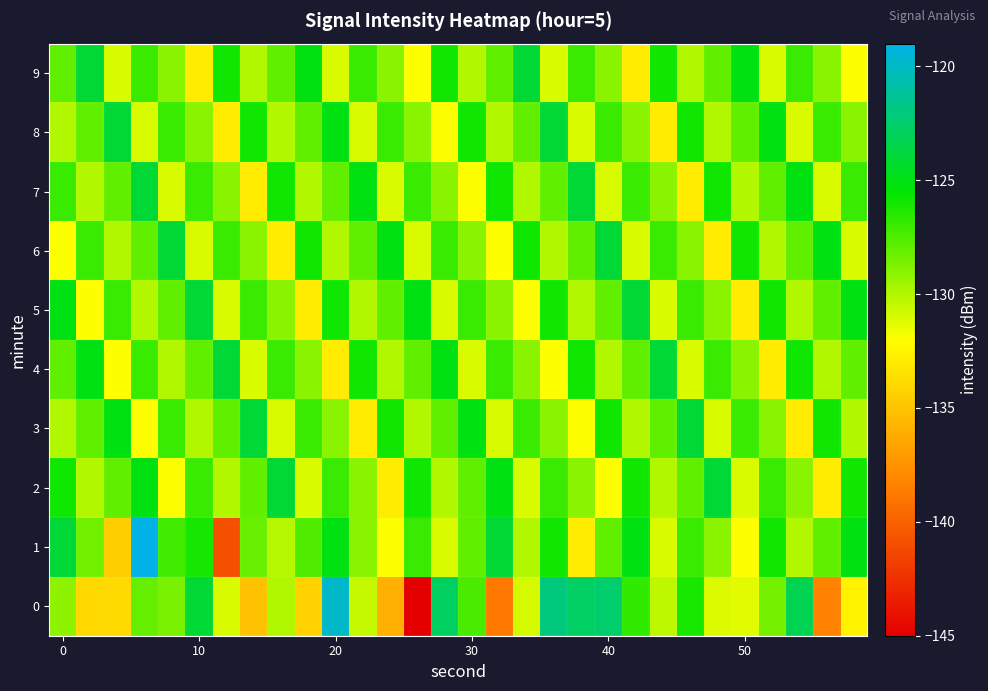

Reading left to right, list all the values displayed in this chart.

0: -129.1	-134.0	-133.9	-128.1	-128.6	-124.0	-131.0	-135.1	-130.0	-134.3	-119.9	-130.5	-136.0	-145.1	-122.8	-127.4	-138.8	-130.9	-122.0	-122.7	-122.6	-126.8	-130.3	-126.1	-131.1	-131.2	-128.5	-123.2	-138.3	-132.6
1: -124.0	-128.3	-134.5	-118.7	-127.2	-126.1	-140.9	-128.2	-130.1	-127.6	-125.0	-129.0	-132.0	-127.0	-131.0	-128.0	-124.0	-130.0	-126.0	-133.0	-128.0	-125.0	-131.0	-127.0	-129.0	-132.0	-126.0	-130.0	-128.0	-125.0
2: -126.0	-130.0	-128.0	-125.0	-132.0	-127.0	-130.0	-128.0	-124.0	-131.0	-127.0	-129.0	-133.0	-126.0	-130.0	-128.0	-125.0	-131.0	-127.0	-129.0	-132.0	-126.0	-130.0	-128.0	-124.0	-131.0	-127.0	-129.0	-133.0	-126.0
3: -130.0	-128.0	-125.0	-132.0	-127.0	-130.0	-128.0	-124.0	-131.0	-127.0	-129.0	-133.0	-126.0	-130.0	-128.0	-125.0	-131.0	-127.0	-129.0	-132.0	-126.0	-130.0	-128.0	-124.0	-131.0	-127.0	-129.0	-133.0	-126.0	-130.0
4: -128.0	-125.0	-132.0	-127.0	-130.0	-128.0	-124.0	-131.0	-127.0	-129.0	-133.0	-126.0	-130.0	-128.0	-125.0	-131.0	-127.0	-129.0	-132.0	-126.0	-130.0	-128.0	-124.0	-131.0	-127.0	-129.0	-133.0	-126.0	-130.0	-128.0
5: -125.0	-132.0	-127.0	-130.0	-128.0	-124.0	-131.0	-127.0	-129.0	-133.0	-126.0	-130.0	-128.0	-125.0	-131.0	-127.0	-129.0	-132.0	-126.0	-130.0	-128.0	-124.0	-131.0	-127.0	-129.0	-133.0	-126.0	-130.0	-128.0	-125.0
6: -132.0	-127.0	-130.0	-128.0	-124.0	-131.0	-127.0	-129.0	-133.0	-126.0	-130.0	-128.0	-125.0	-131.0	-127.0	-129.0	-132.0	-126.0	-130.0	-128.0	-124.0	-131.0	-127.0	-129.0	-133.0	-126.0	-130.0	-128.0	-125.0	-131.0
7: -127.0	-130.0	-128.0	-124.0	-131.0	-127.0	-129.0	-133.0	-126.0	-130.0	-128.0	-125.0	-131.0	-127.0	-129.0	-132.0	-126.0	-130.0	-128.0	-124.0	-131.0	-127.0	-129.0	-133.0	-126.0	-130.0	-128.0	-125.0	-131.0	-127.0
8: -130.0	-128.0	-124.0	-131.0	-127.0	-129.0	-133.0	-126.0	-130.0	-128.0	-125.0	-131.0	-127.0	-129.0	-132.0	-126.0	-130.0	-128.0	-124.0	-131.0	-127.0	-129.0	-133.0	-126.0	-130.0	-128.0	-125.0	-131.0	-127.0	-129.0
9: -128.0	-124.0	-131.0	-127.0	-129.0	-133.0	-126.0	-130.0	-128.0	-125.0	-131.0	-127.0	-129.0	-132.0	-126.0	-130.0	-128.0	-124.0	-131.0	-127.0	-129.0	-133.0	-126.0	-130.0	-128.0	-125.0	-131.0	-127.0	-129.0	-132.0